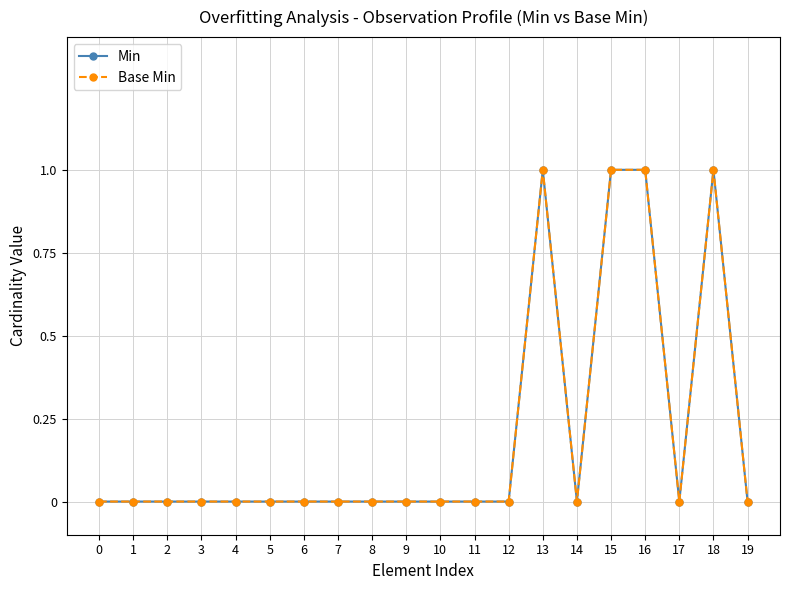

How many Min values are between 0 and 1?

20